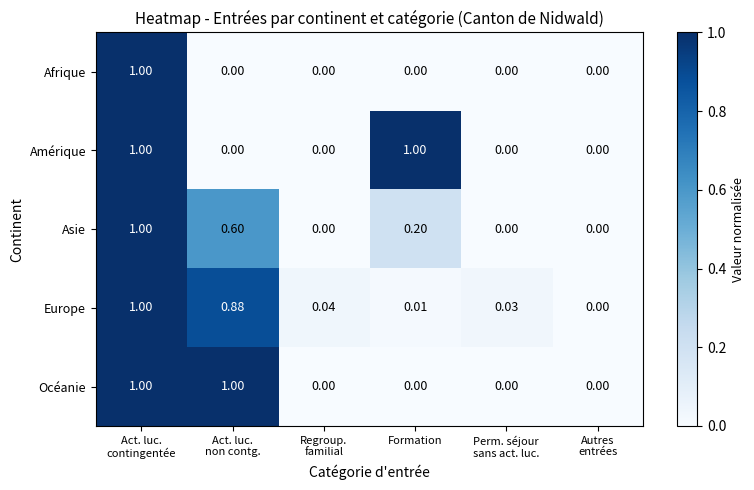

What is the total value across all series at Act. luc.
contingentée?

5.0